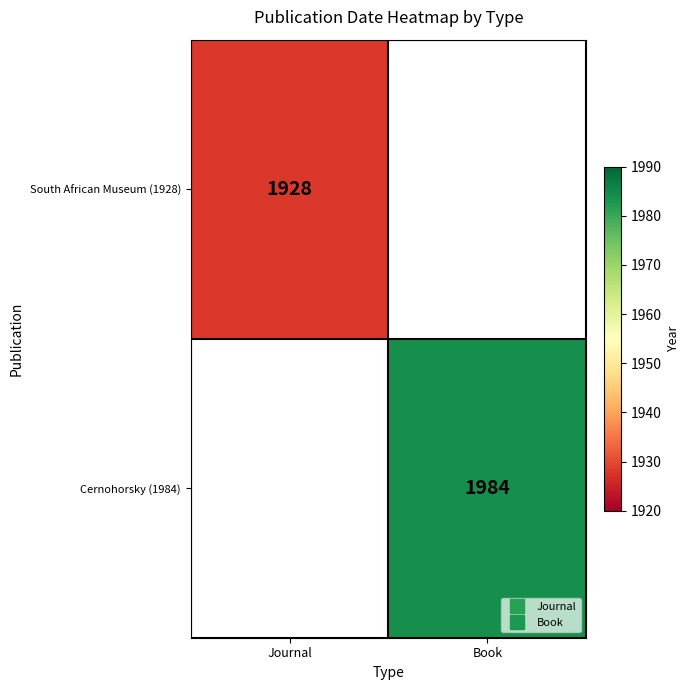

What is the greatest value displayed?

1984.0